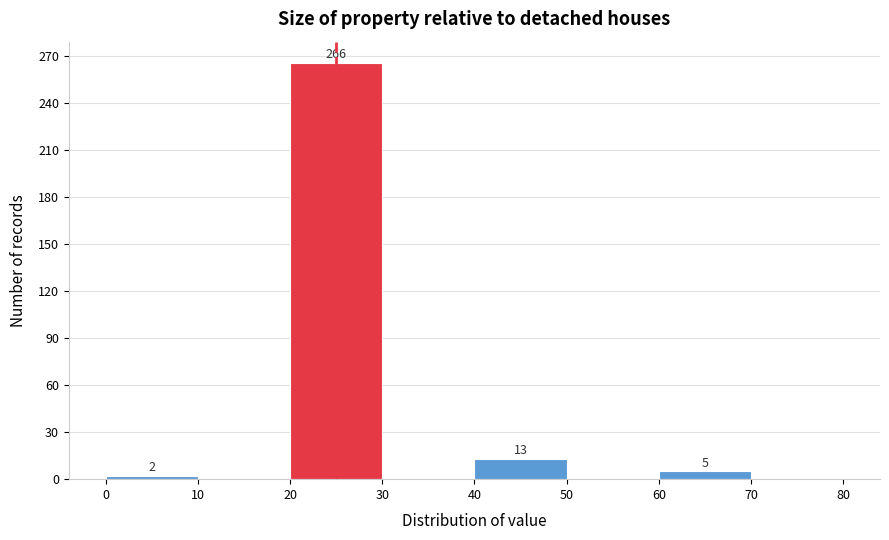

Over which range of the x-axis is the bar tallest?

20 to 30